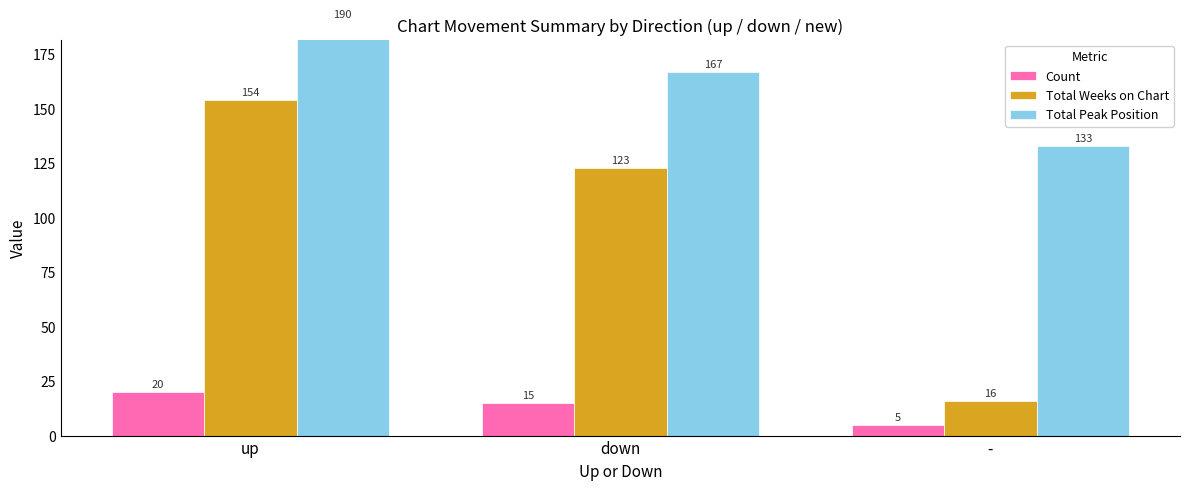

Read the Total Weeks on Chart value at down, to the nearest 50.

100